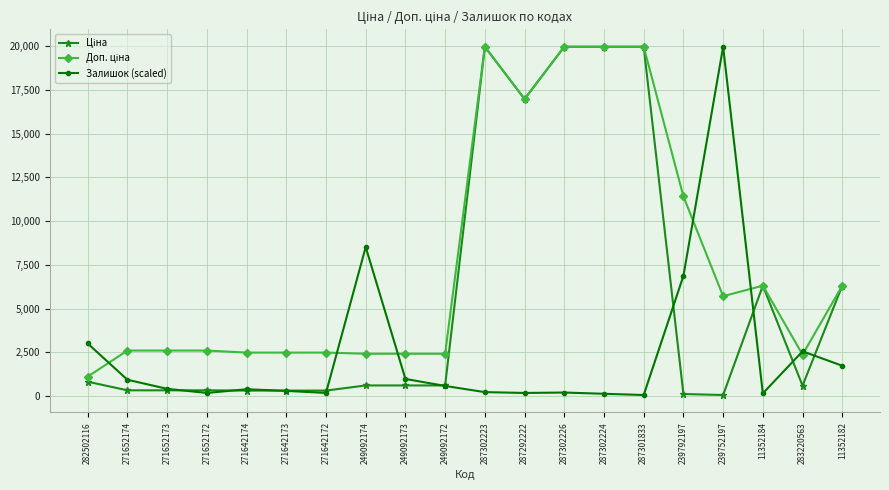

What is the label of the 16th point from the left?

239792197